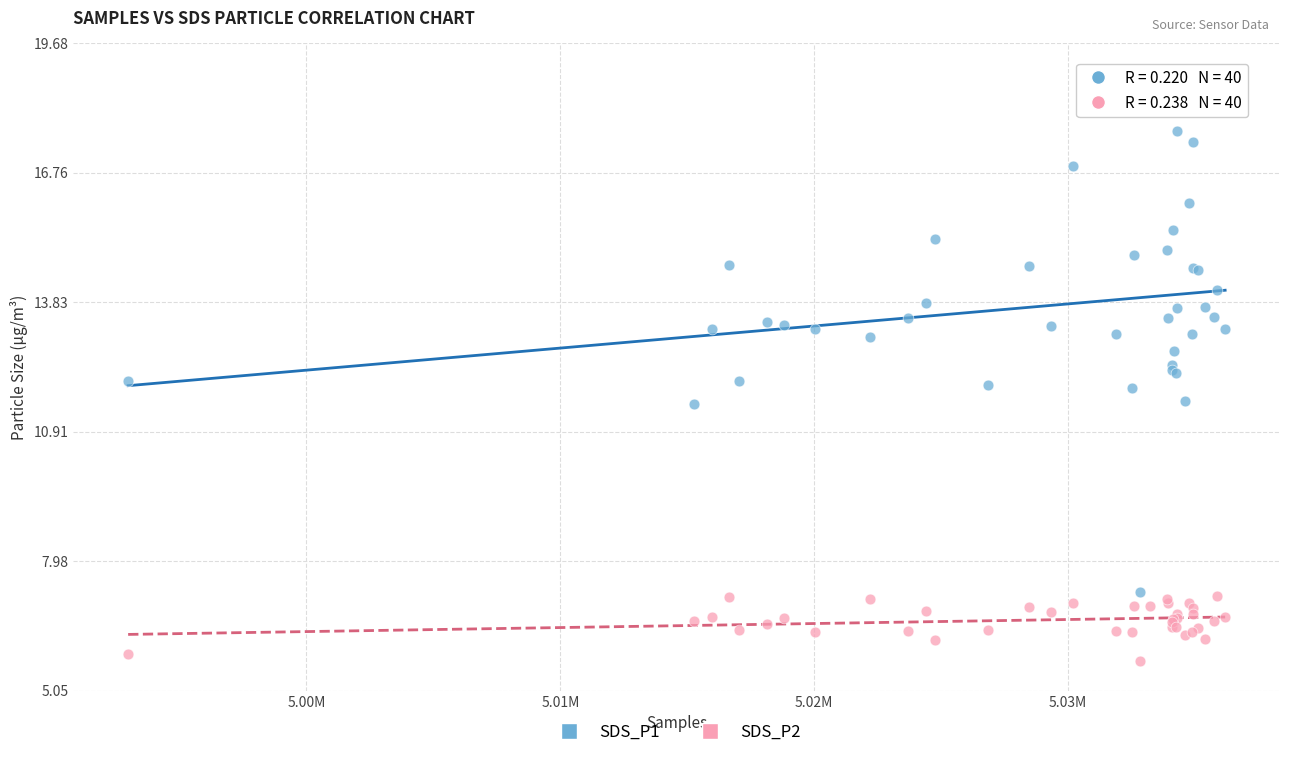

Which series contains the lowest Y value?

SDS_P2